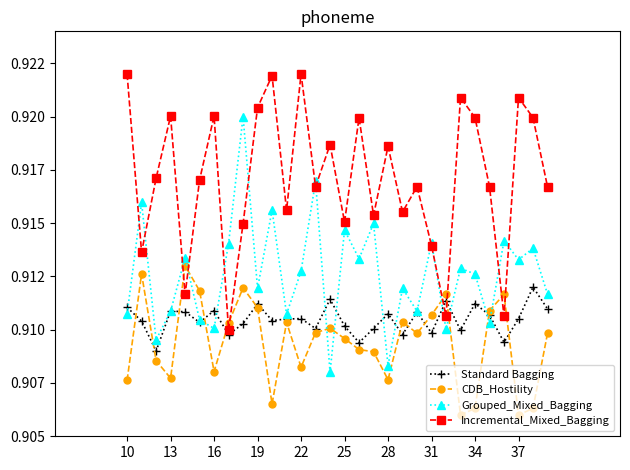

What are all the series names shown in the legend?

Standard Bagging, CDB_Hostility, Grouped_Mixed_Bagging, Incremental_Mixed_Bagging